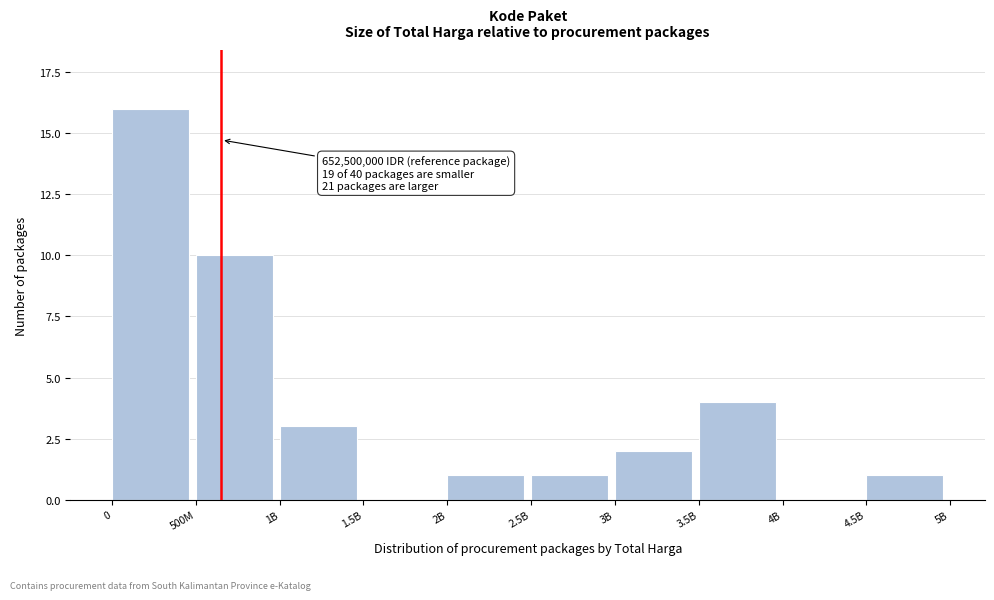

Reading left to right, what are all the values shown in this chart?

0=16	500M=10	1B=3	1.5B=0	2B=1	2.5B=1	3B=2	3.5B=4	4B=0	4.5B=1